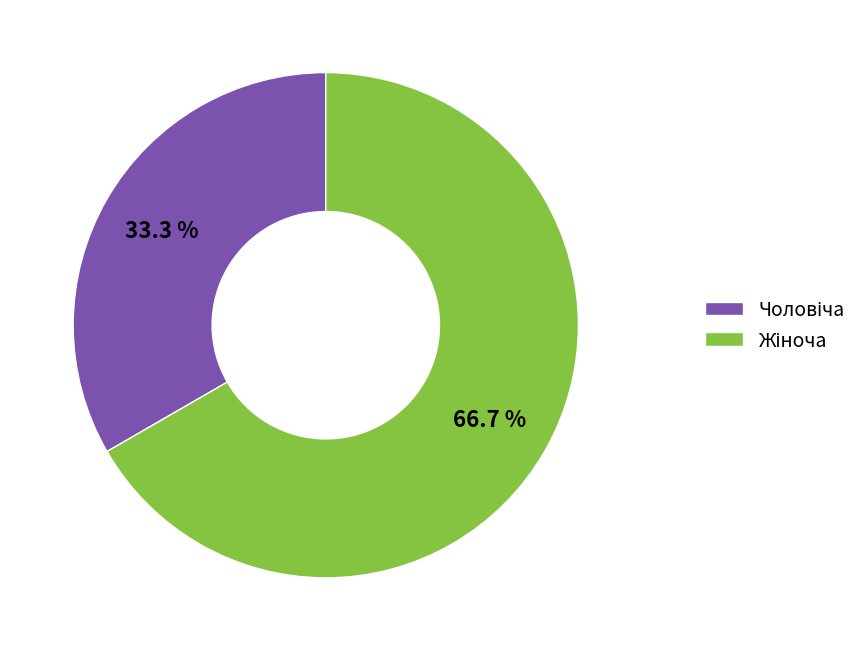

Is there a majority slice in this chart?

Yes